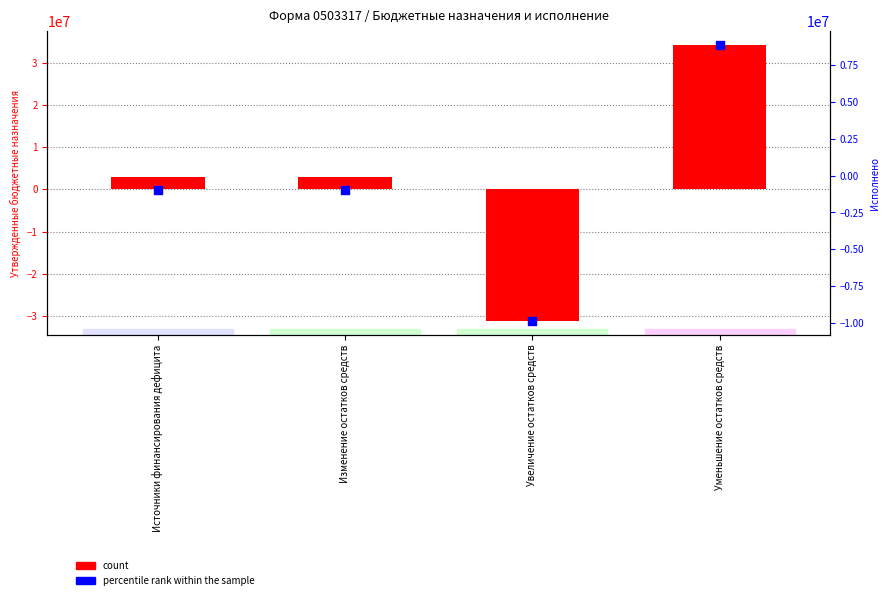

At which category is the sum across all series the highest?

Уменьшение остатков средств